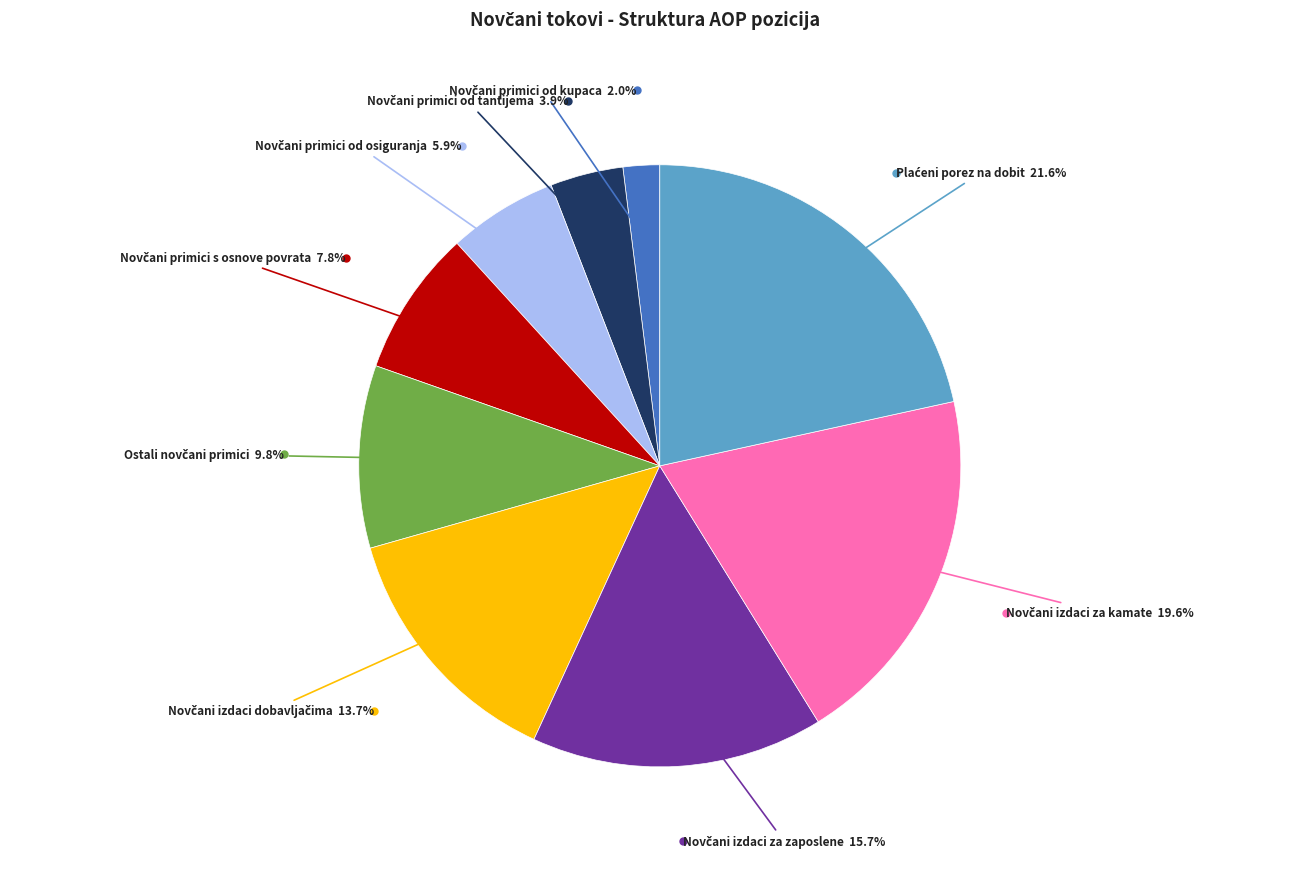

Does any single category account for the majority?

No